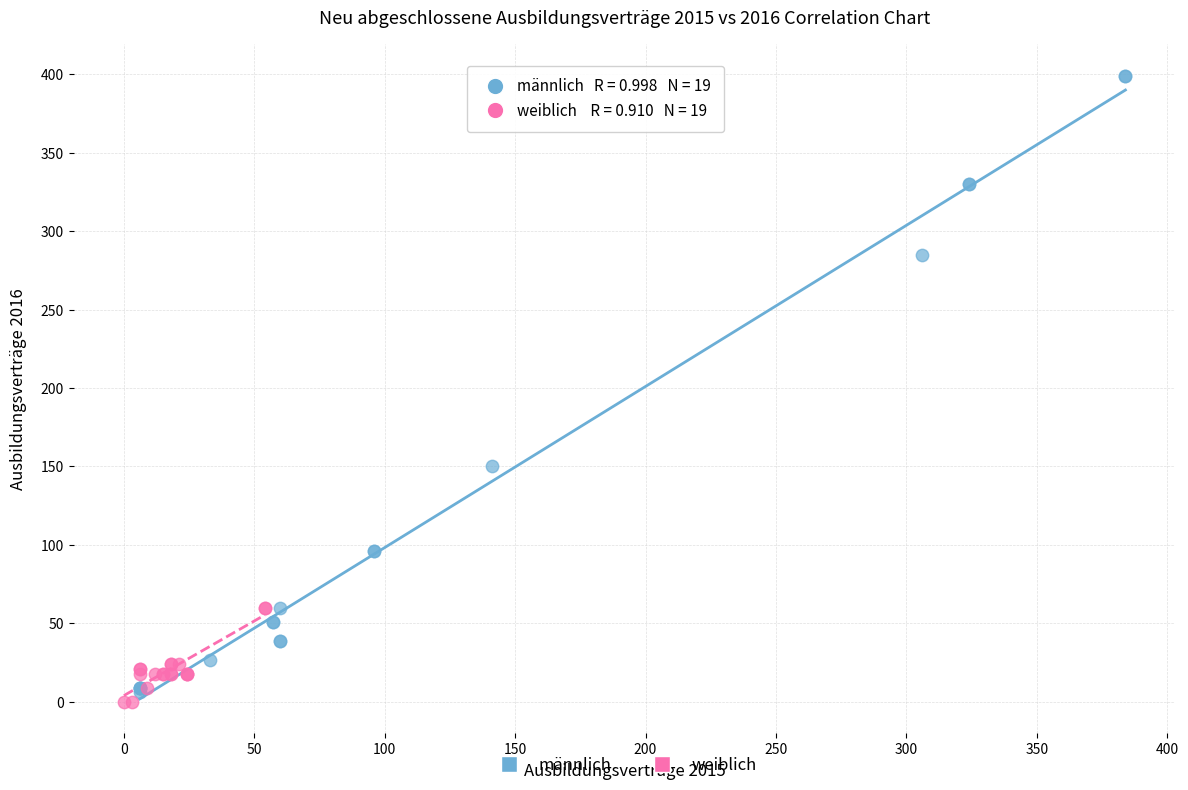

Which series contains the highest Y value?

männlich